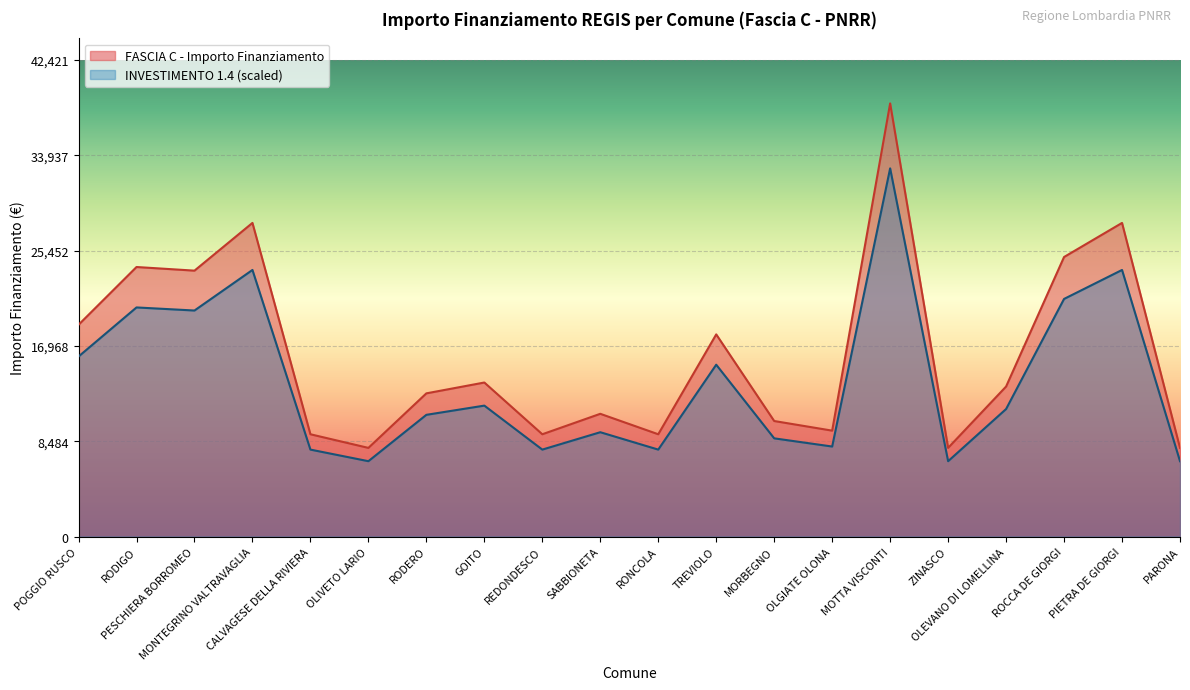

How many lines are shown in the chart?

2